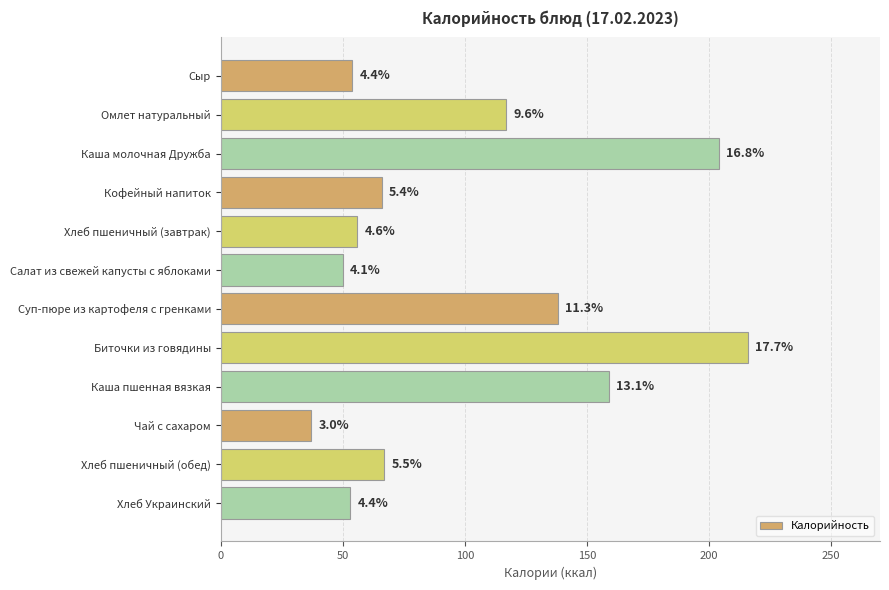

What is the maximum value shown in the chart?

216